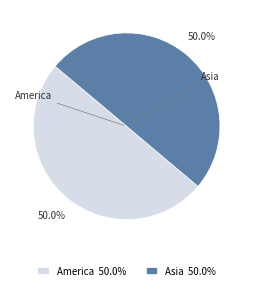

What percentage do Asia 50.0% and America 50.0% together represent?

100.0%